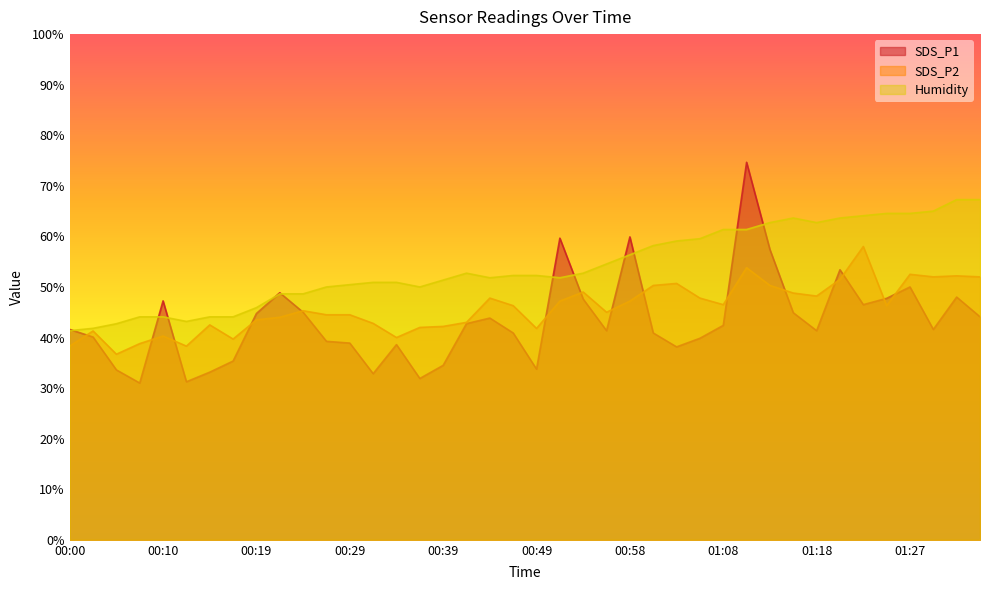

Between which two adjacent categories do Humidity and SDS_P1 first intersect?

00:00 and 00:02